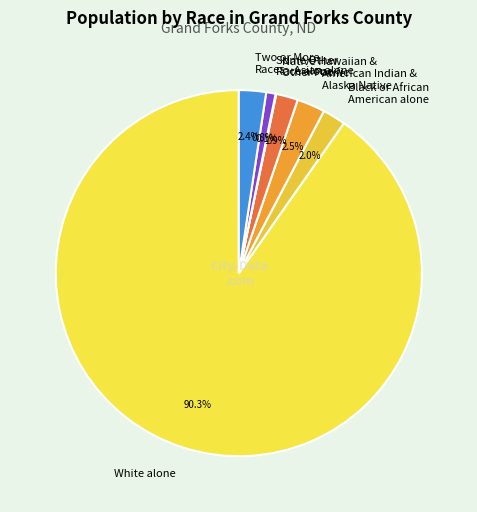

Which slice is the largest?

White alone